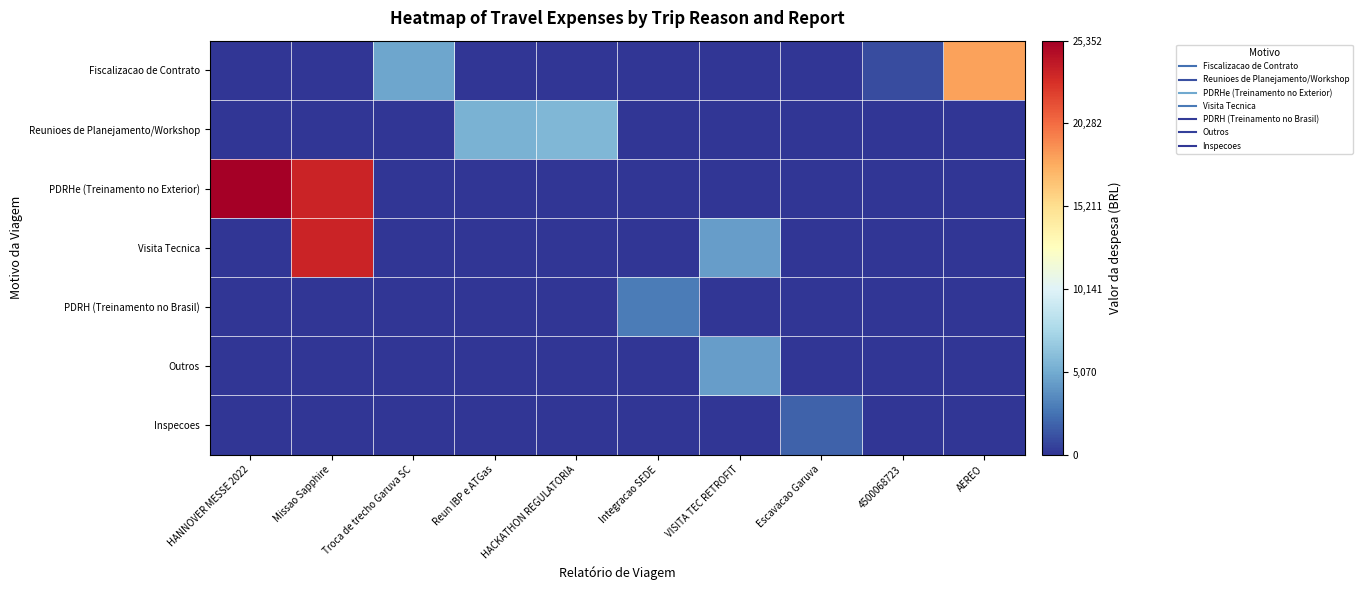

What is the total value across all series at HACKATHON REGULATORIA?

5649.0